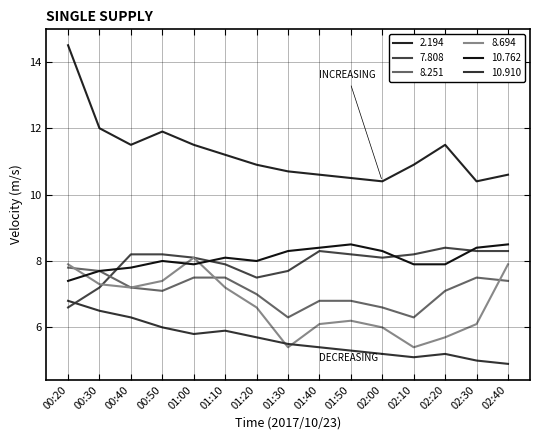

What is the sum of the 10.762 values at 00:20 and 02:40?

15.9